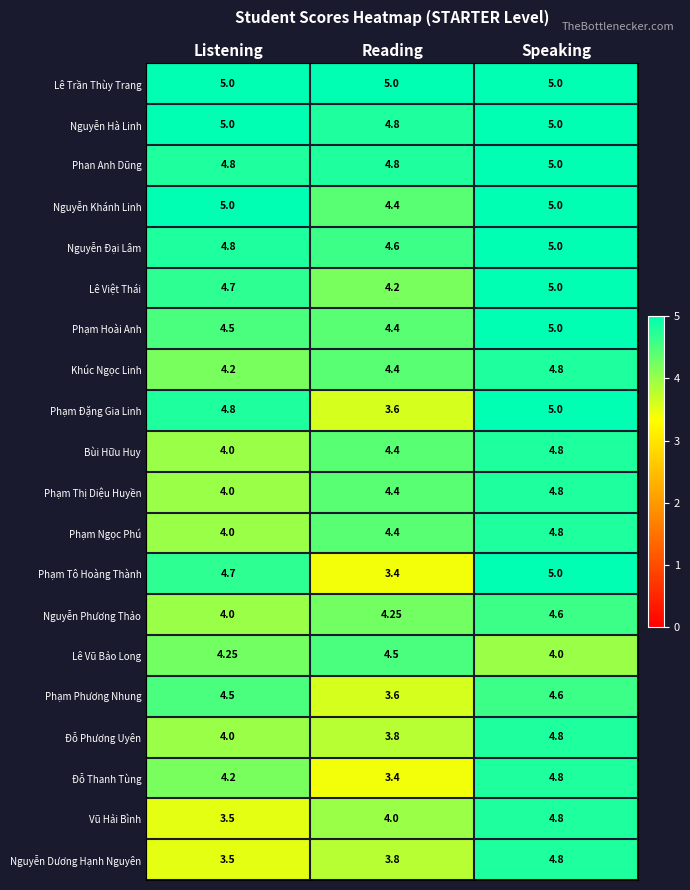

Count the number of data series in this chart.

20